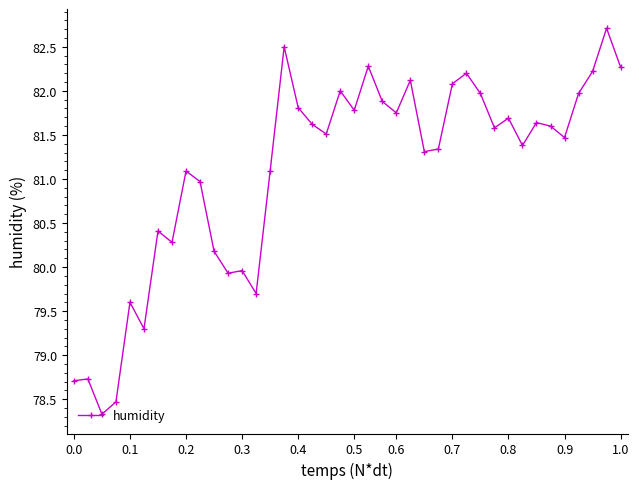

What is the difference between the maximum and minimum values?

4.4